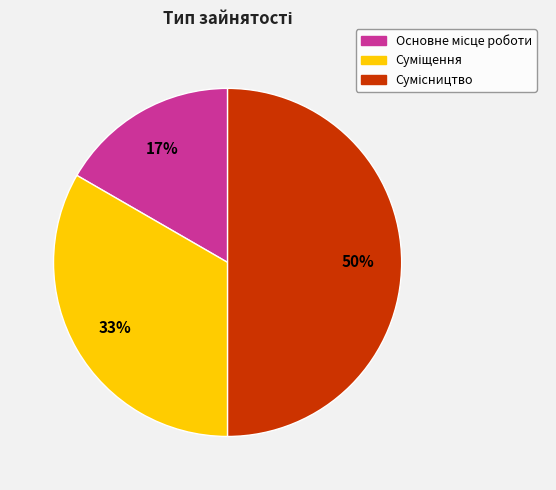

To the nearest percent, what is the difference between the largest and smallest slice percentages?

33%